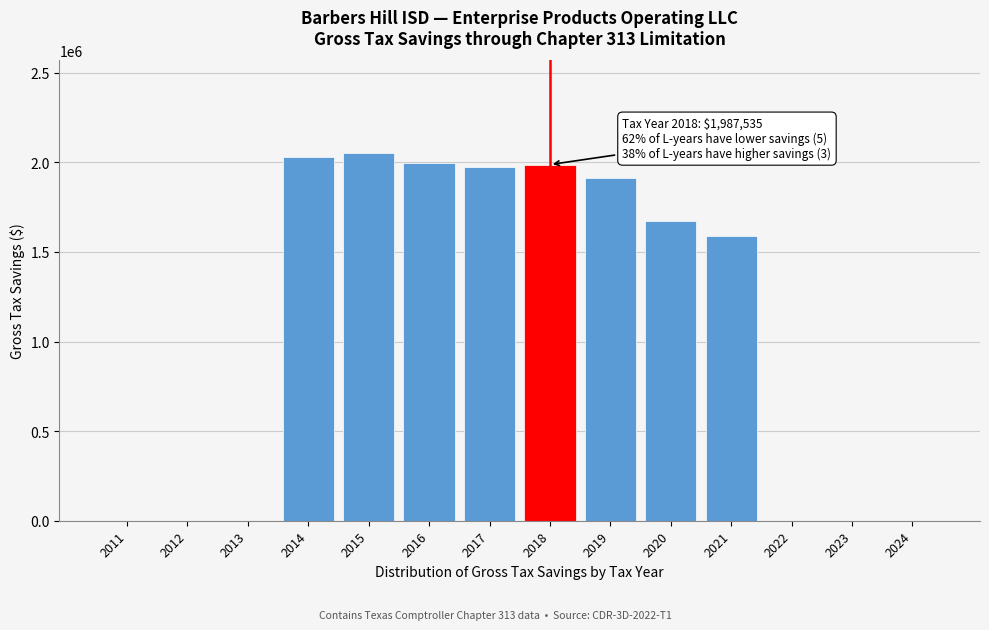

What is the greatest value displayed?

2054851.7